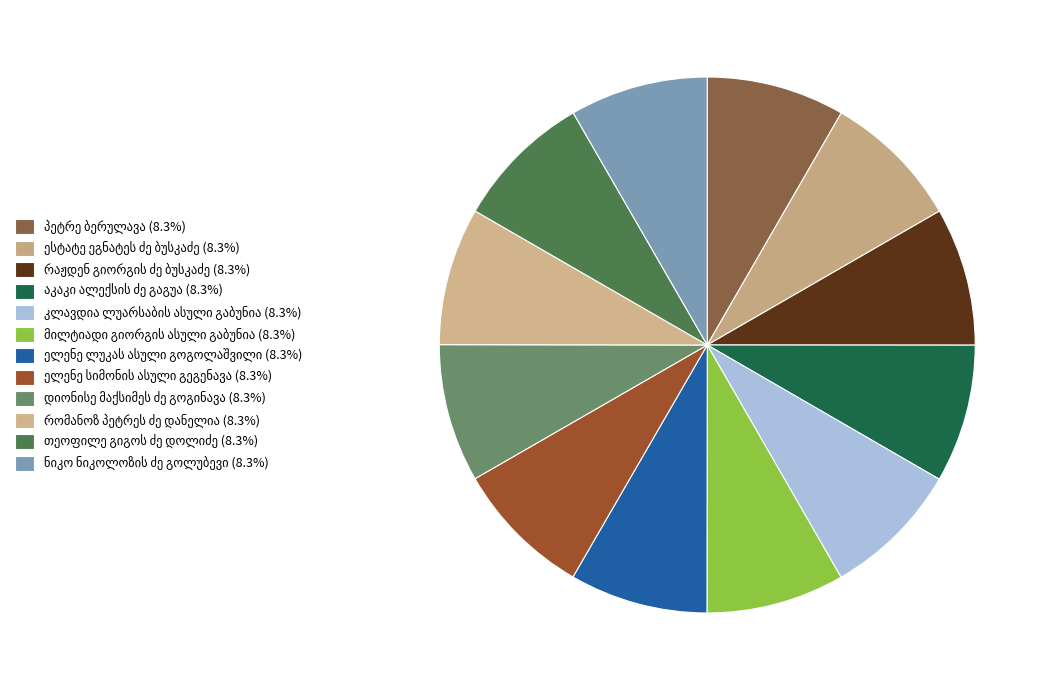

Is it true that აკაკი ალექსის ძე გაგუა is 8% of the pie?

True